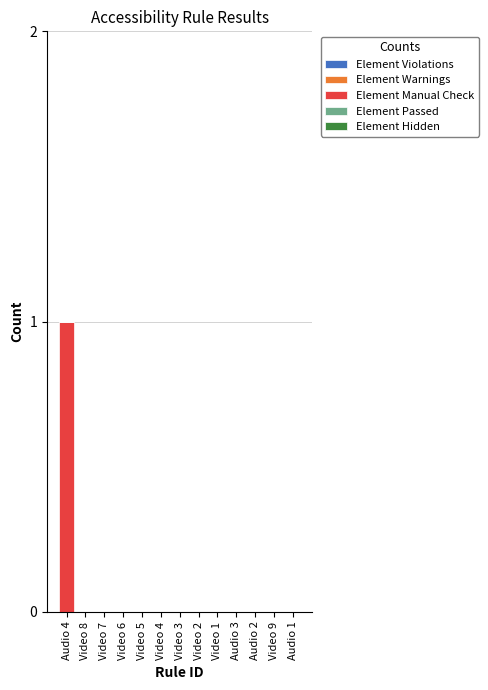

Reading left to right, list all the values displayed in this chart.

Audio 4=1	Video 8=0	Video 7=0	Video 6=0	Video 5=0	Video 4=0	Video 3=0	Video 2=0	Video 1=0	Audio 3=0	Audio 2=0	Video 9=0	Audio 1=0